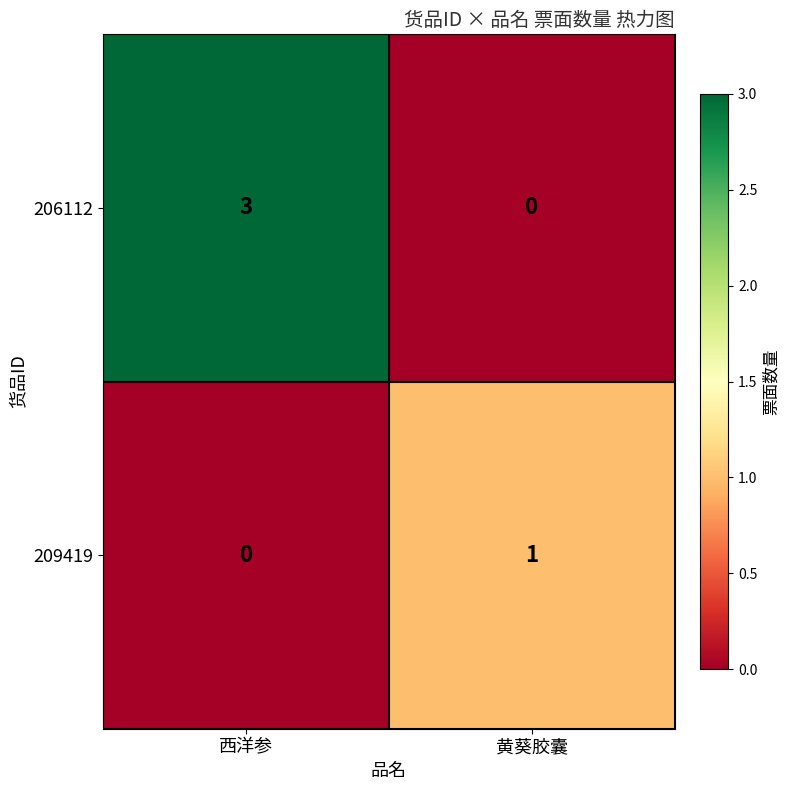

At 西洋参, list the series in order from largest to smallest.

206112, 209419